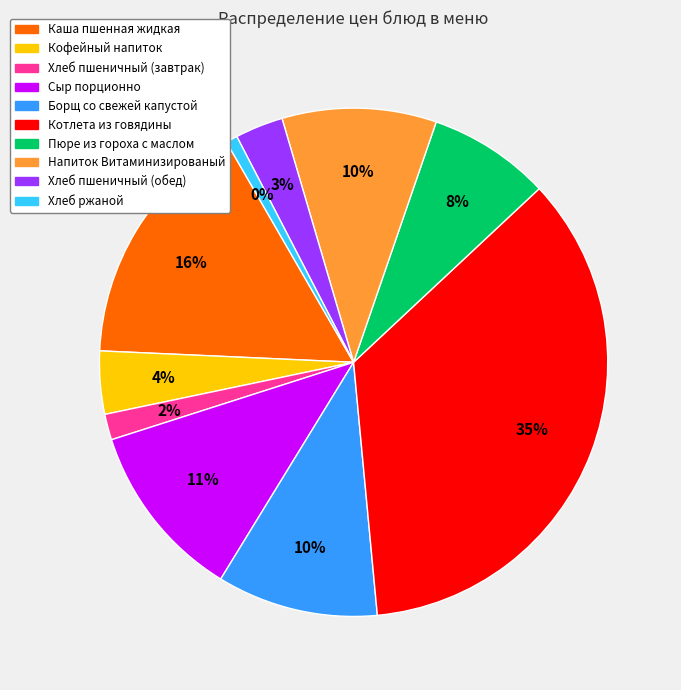

Does any single category account for the majority?

No